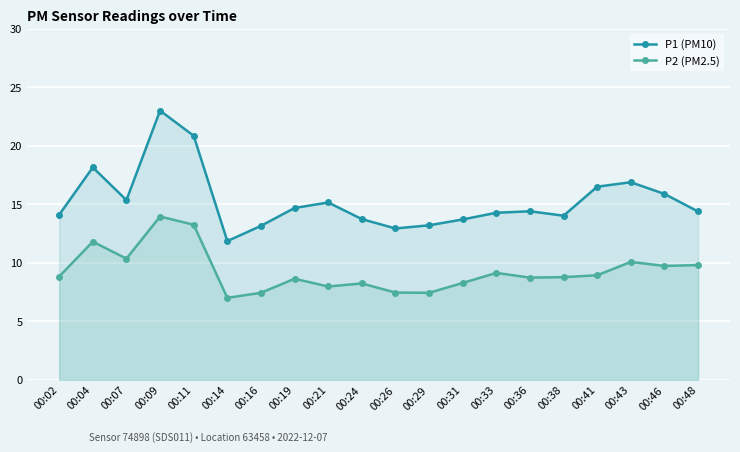

At how many categories does at least one series exceed 12?

19